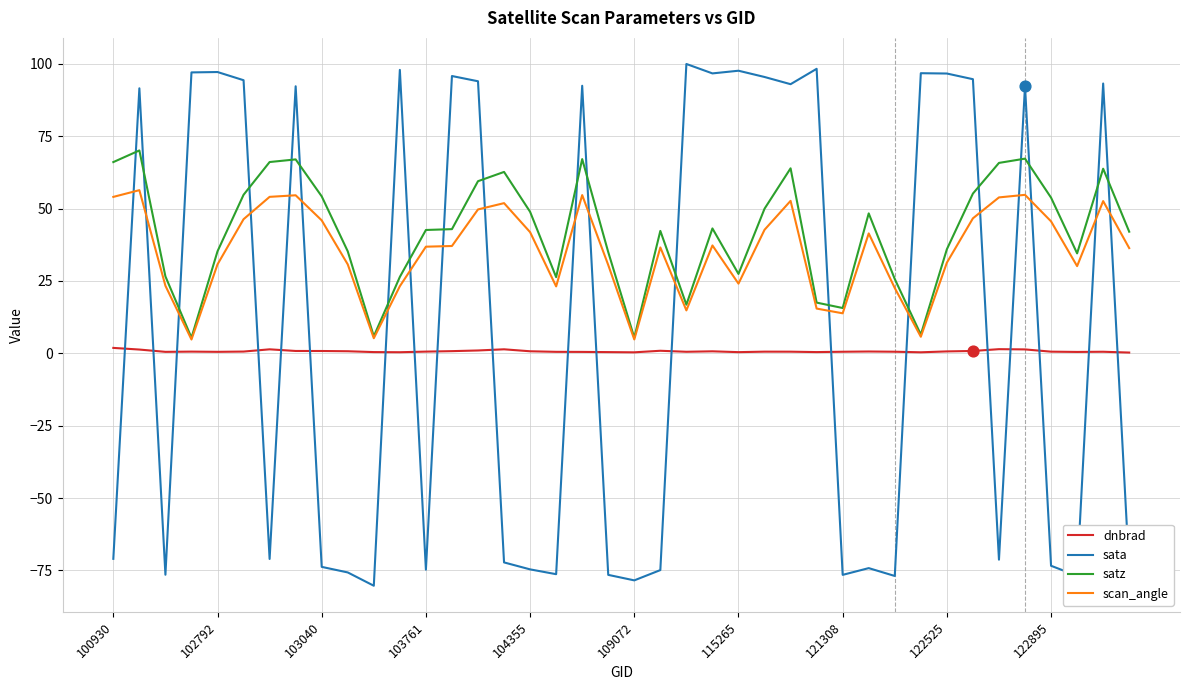

True or false: scan_angle and dnbrad cross at least once.

False